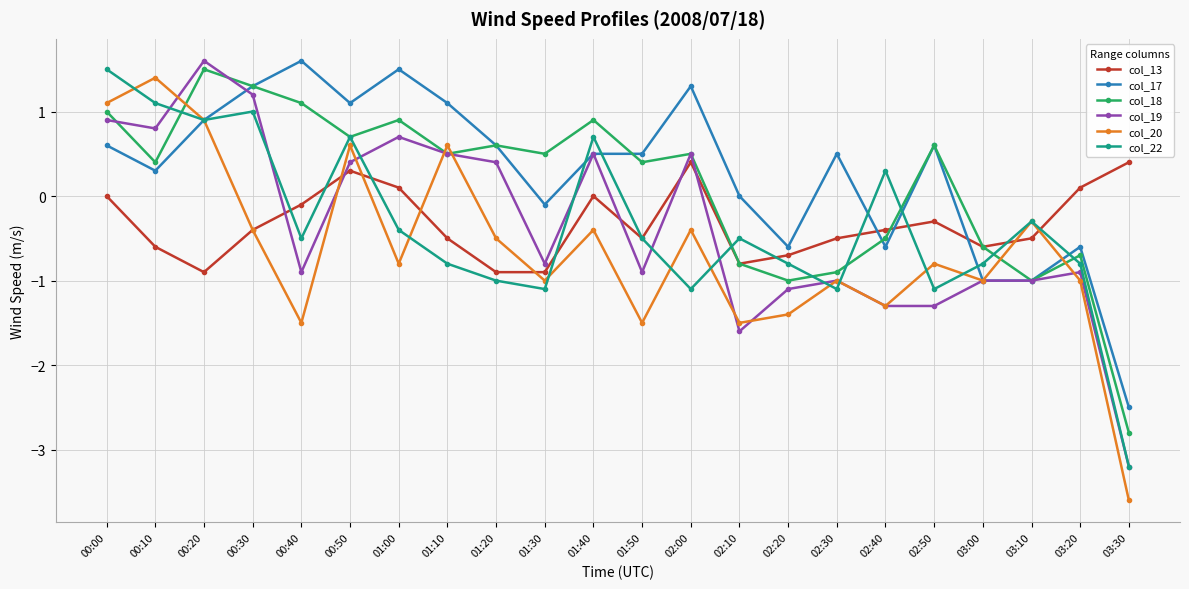

True or false: col_18 has more than 2 interior local peaks.

True